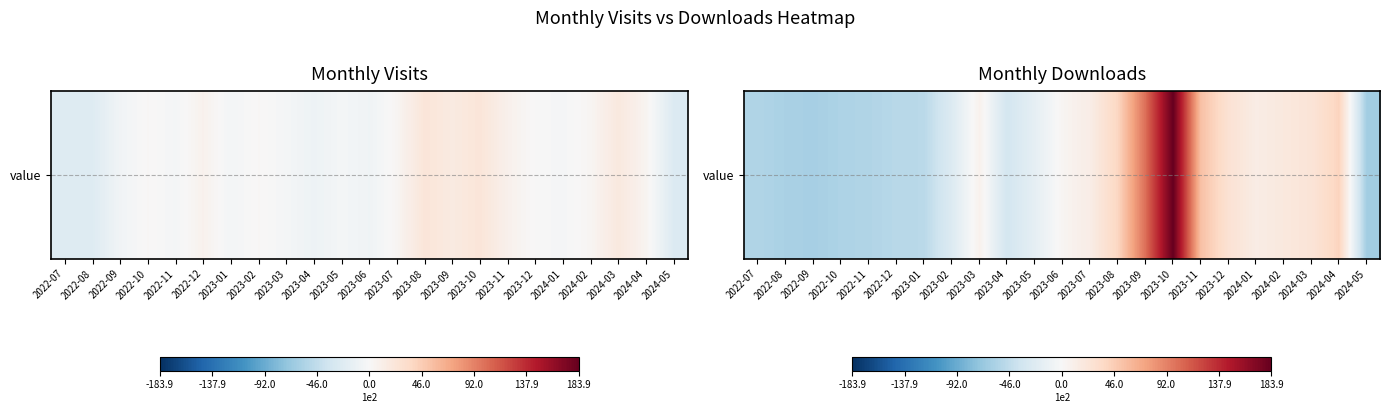

Which has a higher value, 2023-02 or 2023-06?

2023-06